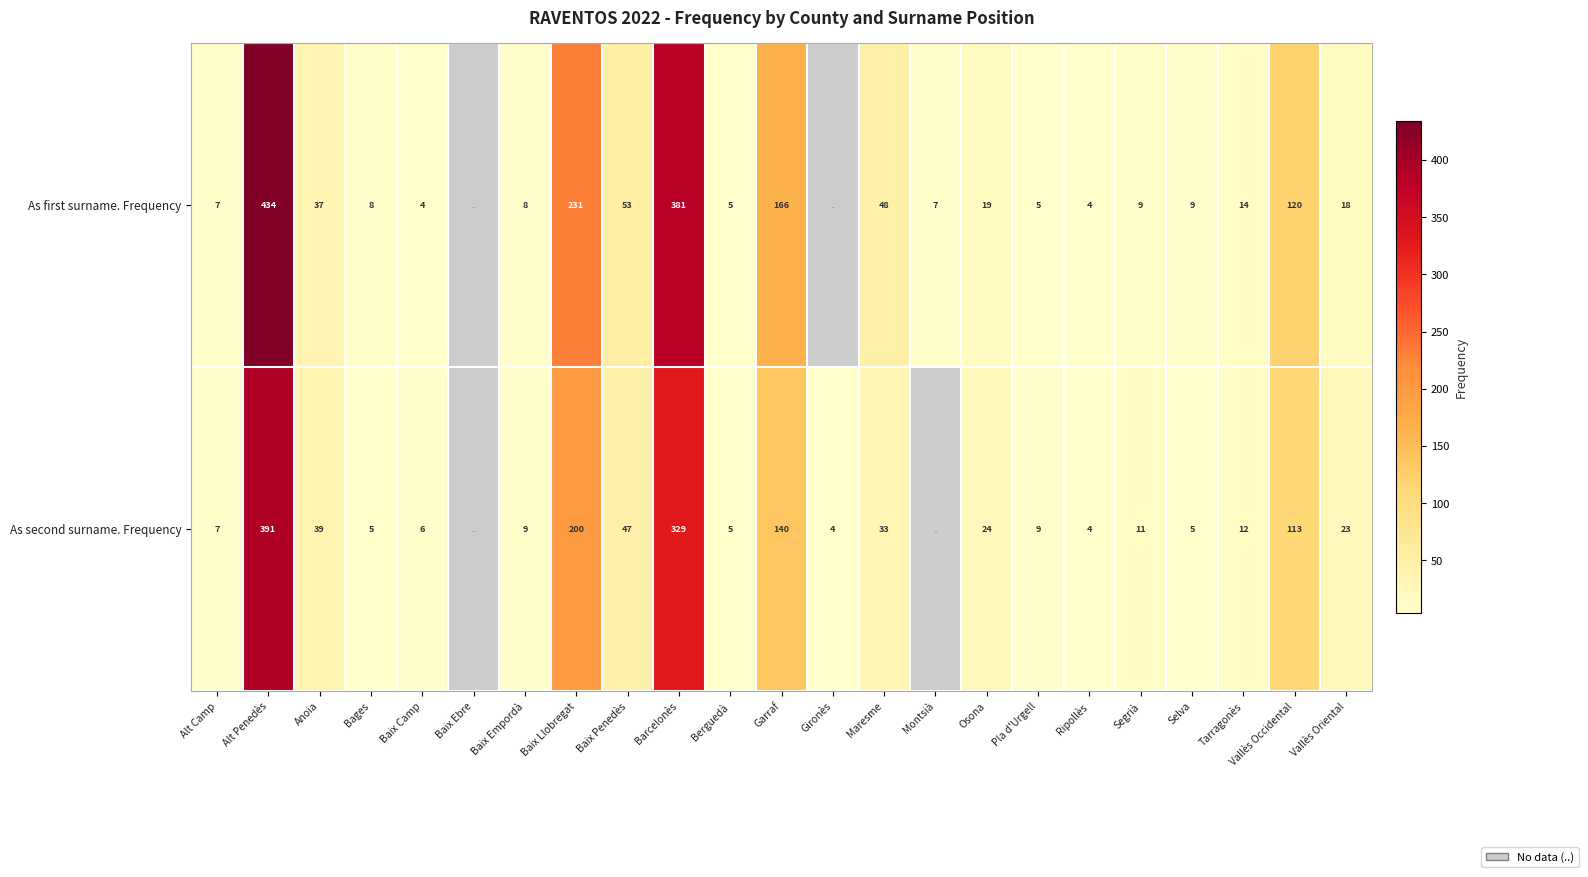

The As first surname. Frequency series shows 2 at Ripollès. True or false?

False